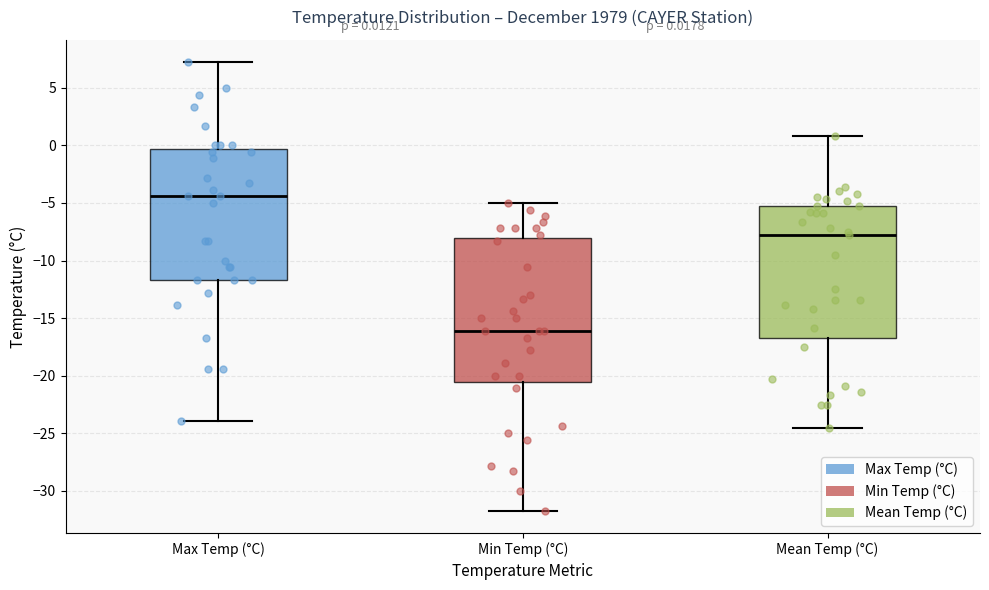

Which box is the tallest, from its lower edge to its upper edge?

Min Temp (°C)